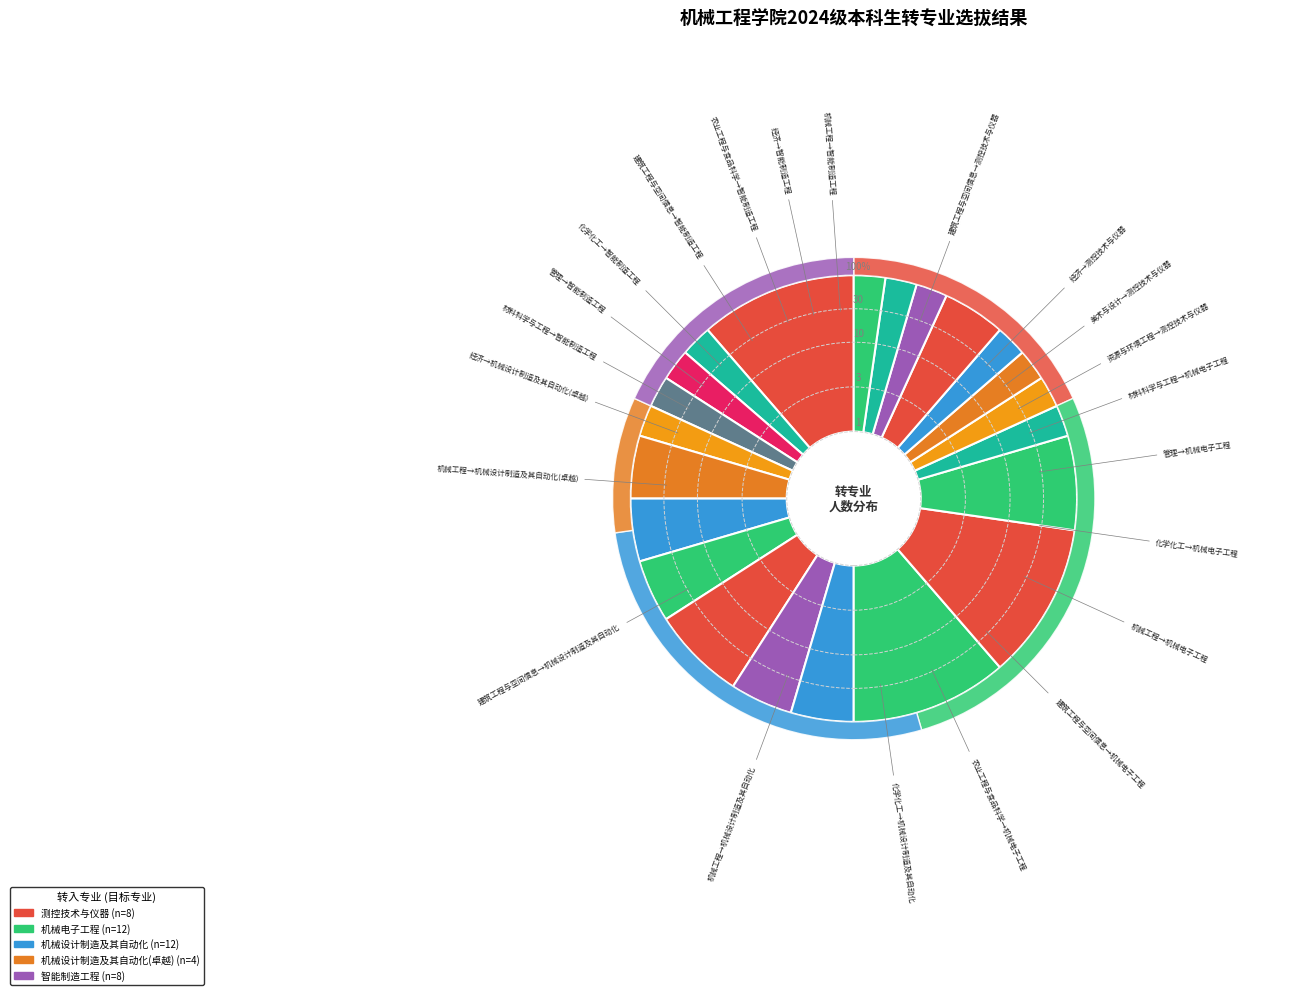

Is there any slice that represents more than half of the pie?

No